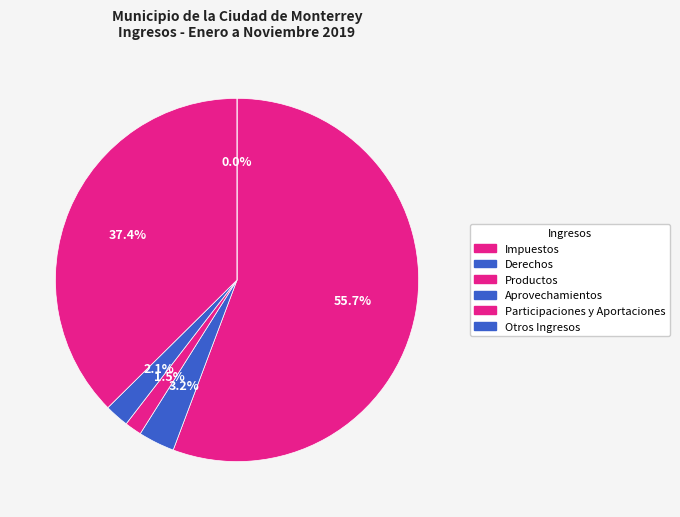

How many slices are in this pie chart?

6